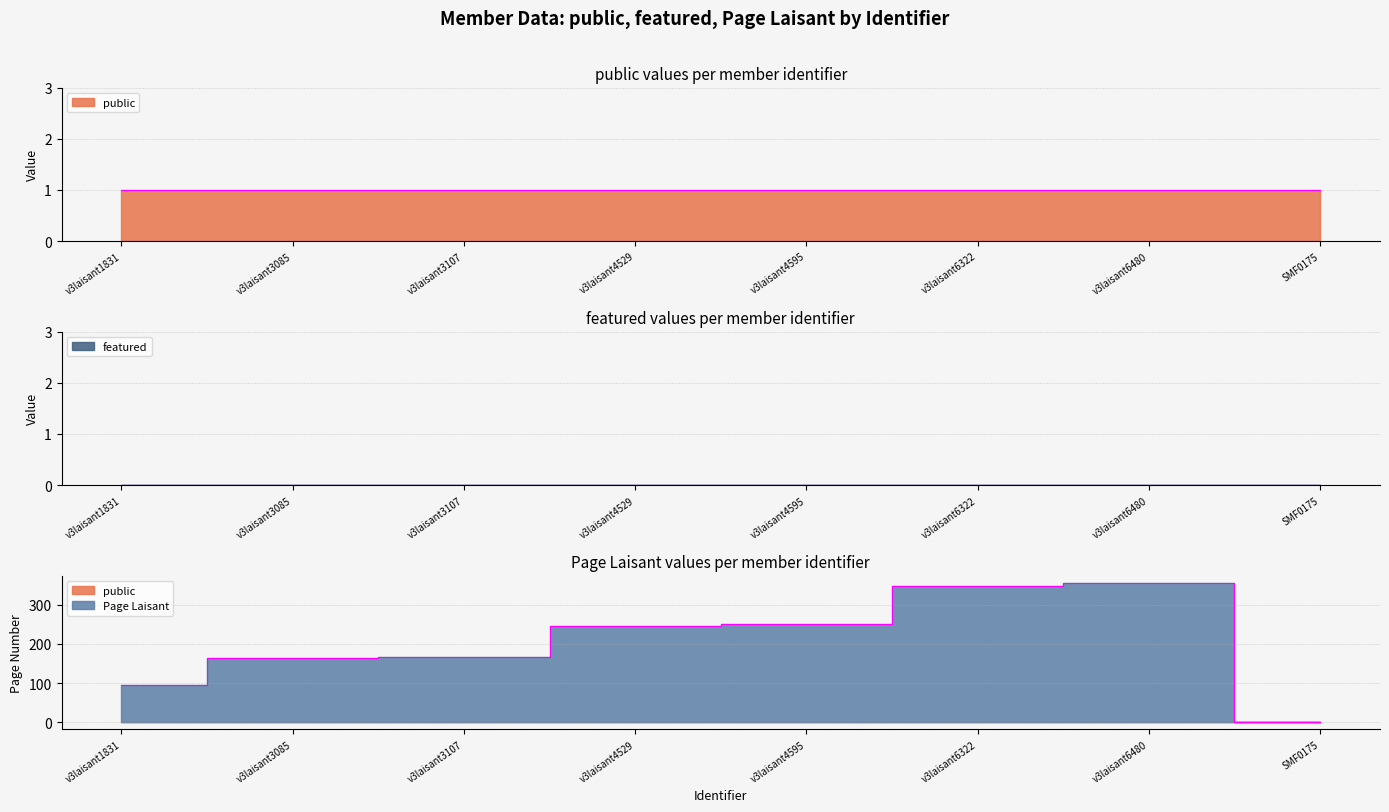

The value of Page Laisant at SMF0175 is 0. True or false?

True